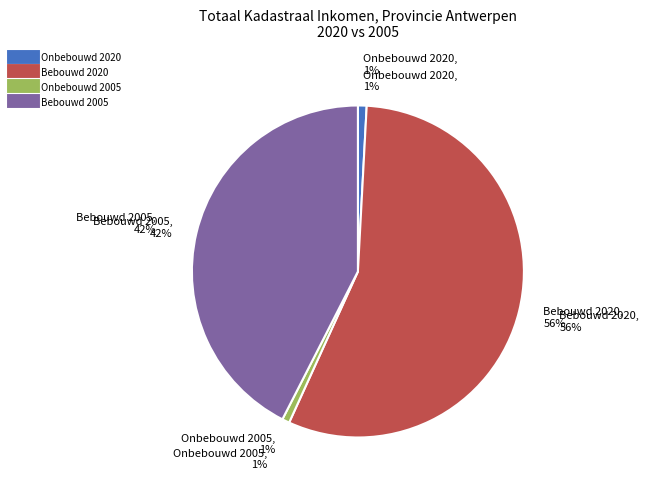

The totaal bebouwde percelen 2005 (2TOT) slice represents 35% of the pie. True or false?

False